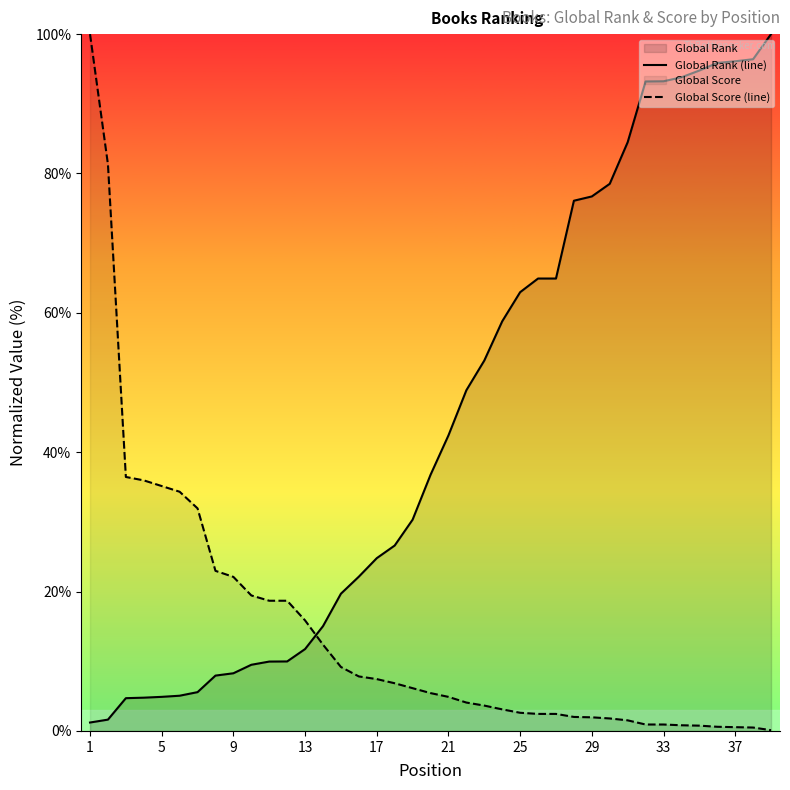

What is the total value across all series at 21?

47.3